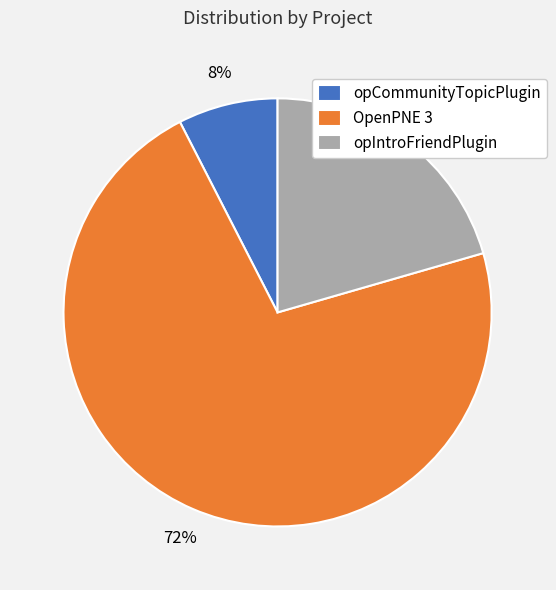

How many segments does this pie chart have?

3